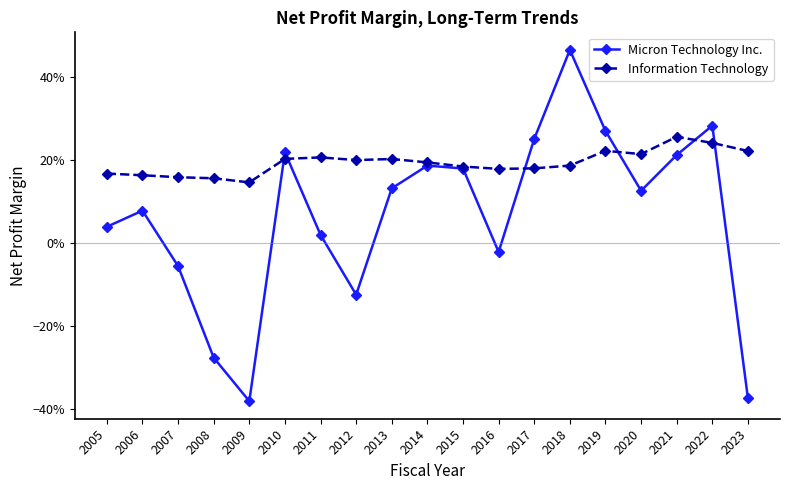

What is the value of the Information Technology point at the 6th from the left?

0.2